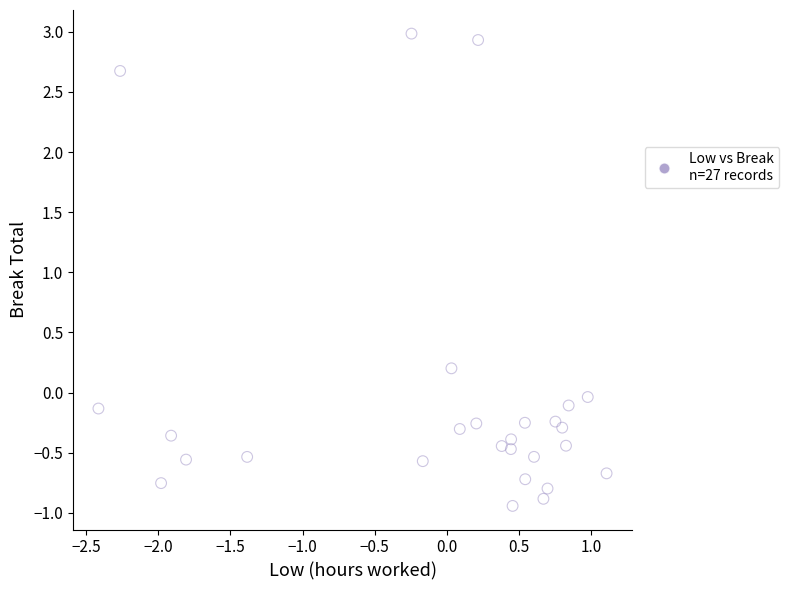

What is the range of X values (max minus min)?

3.5